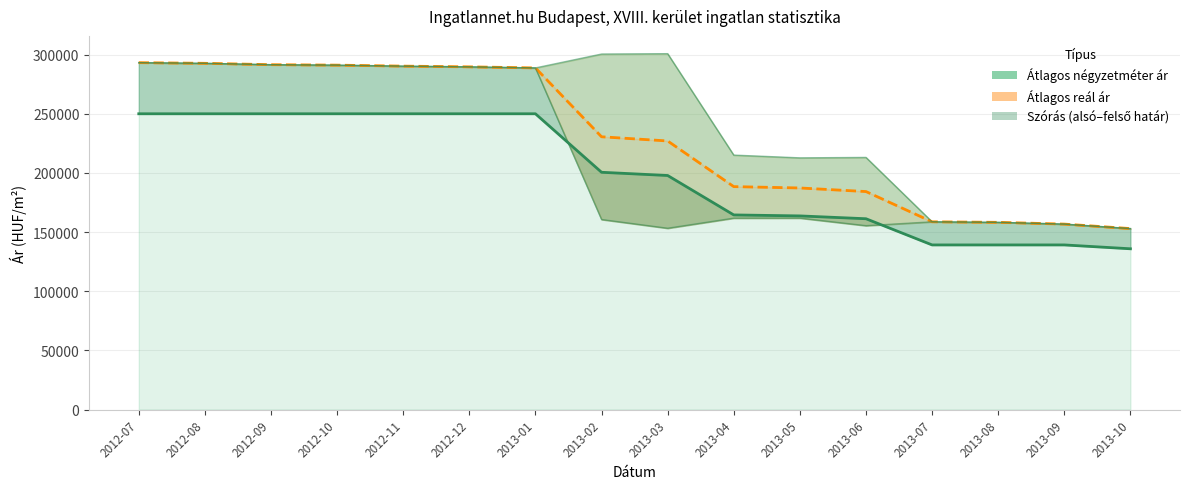

What is the difference between the second highest and minimum values in the Szórás felső határ series?

147553